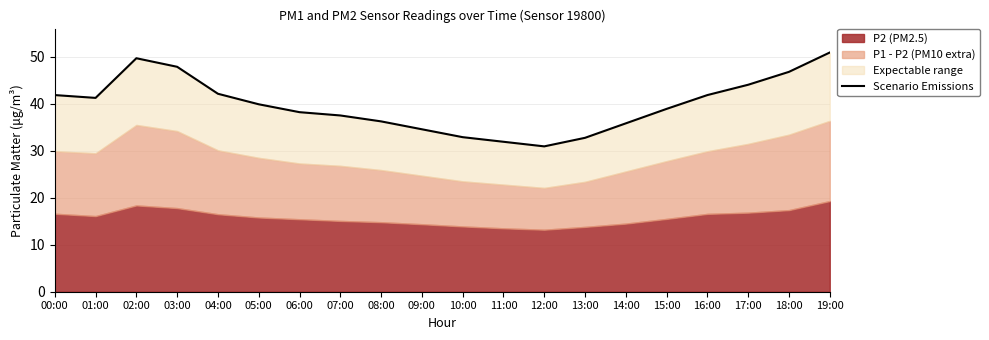

The value at 10:00 is 7.2. True or false?

False